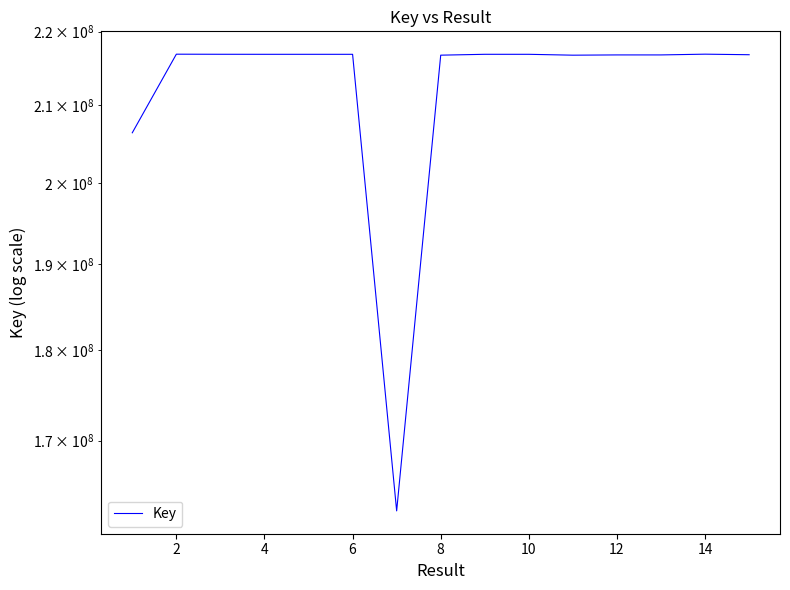

At which label does the data first exceed 216886494?

2